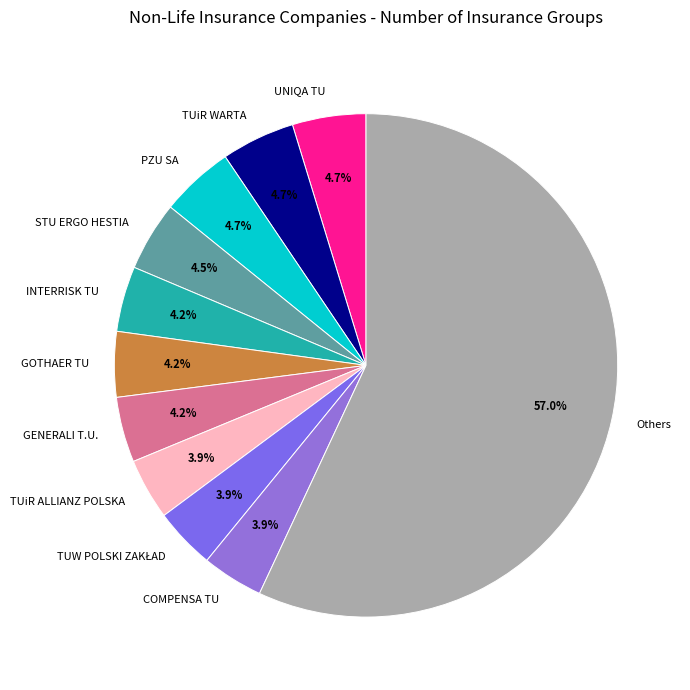

Which slice is the largest?

Others